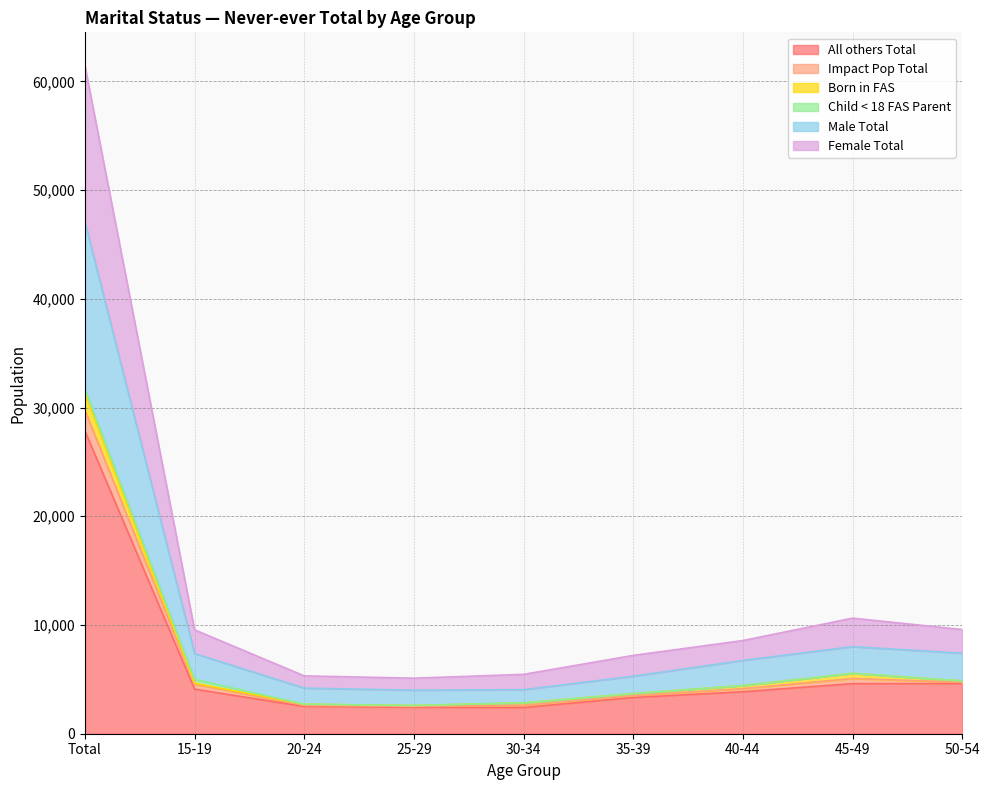

Which has a higher value, 40-44 or 50-54?

50-54